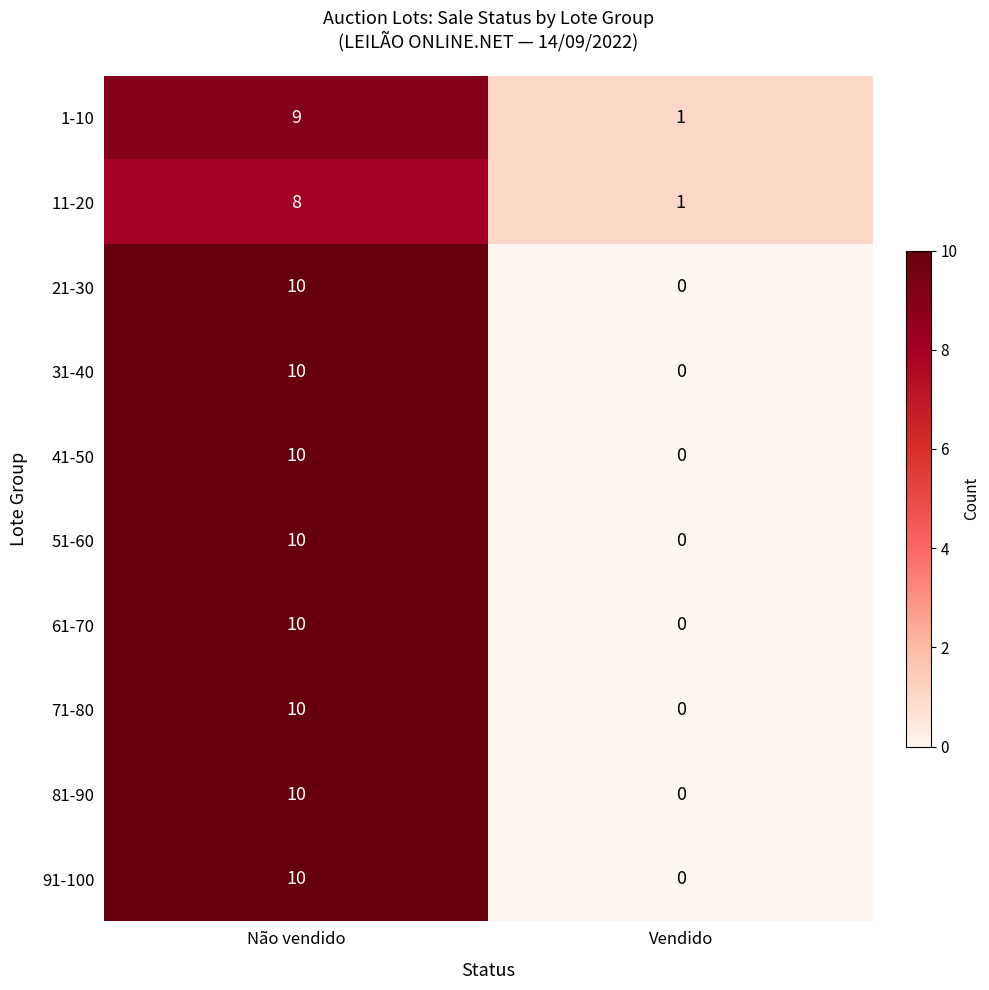

At how many categories does at least one series exceed 4?

1